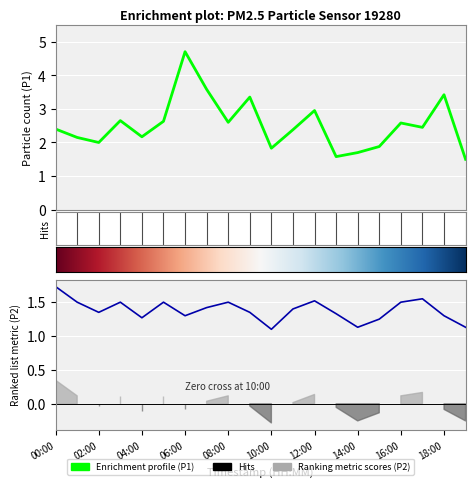

At how many categories does at least one series exceed 4?

1